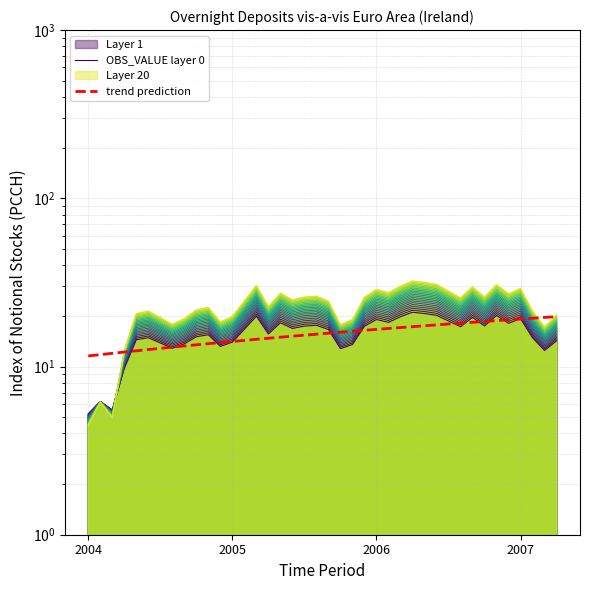

What is the maximum value for OBS_VALUE layer 0?

21.0